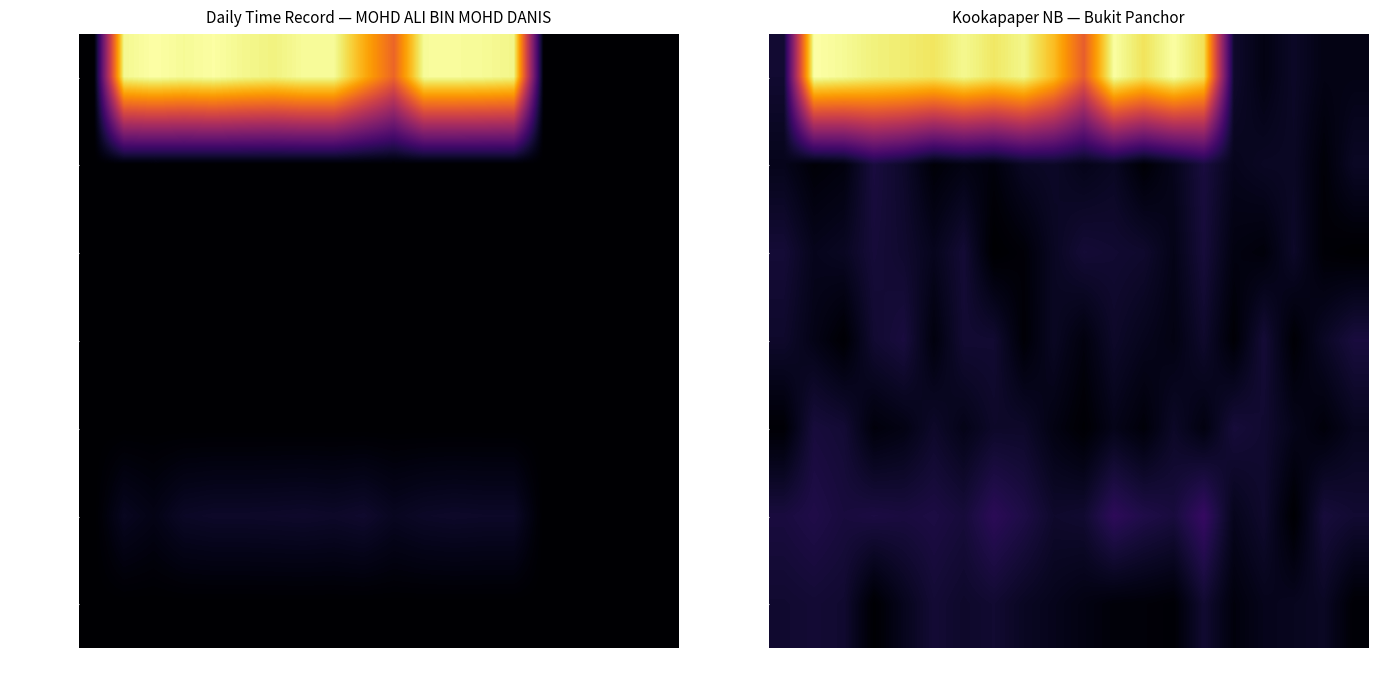

At which category is the sum across all series the highest?

11